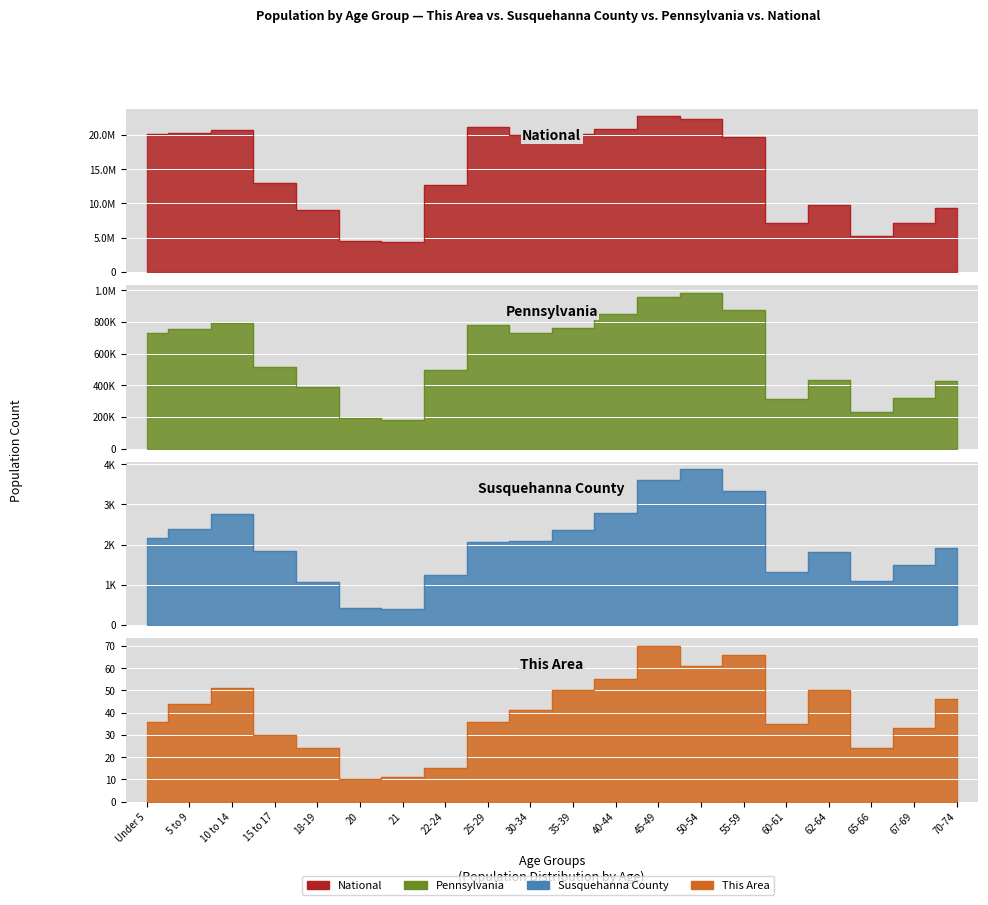

Rank the series by their maximum value, from lowest to highest.

This Area, Susquehanna County, Pennsylvania, National